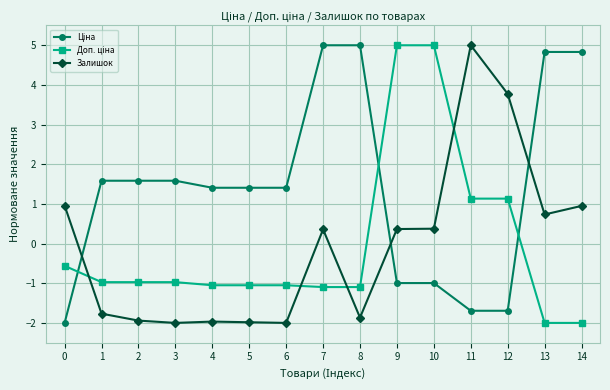

True or false: Залишок has a value of -1.1 at 1.

False